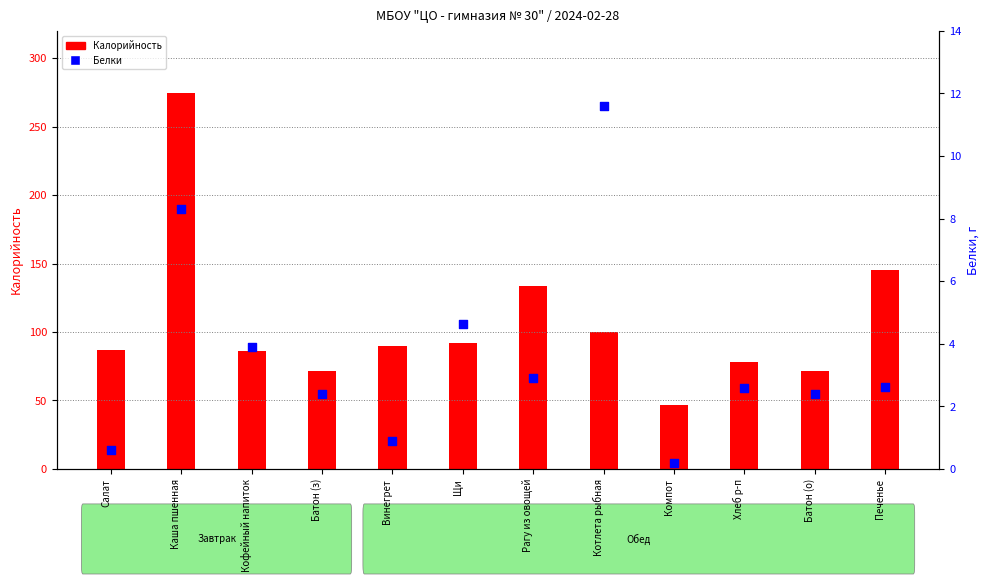

What is the total value across all series at Рагу из овощей?

136.2